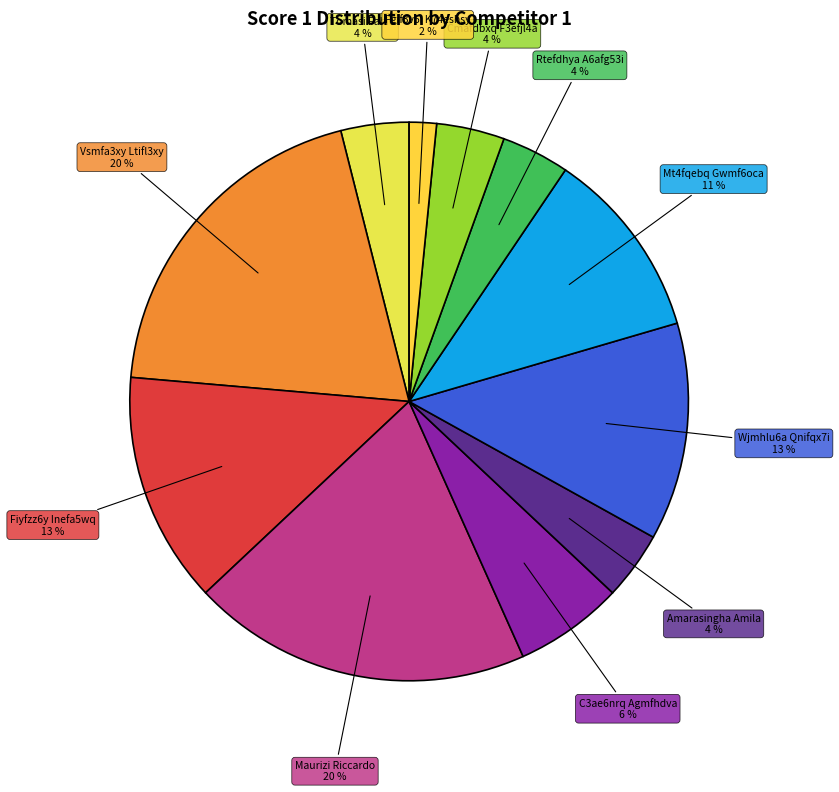

How many slices are in this pie chart?

11